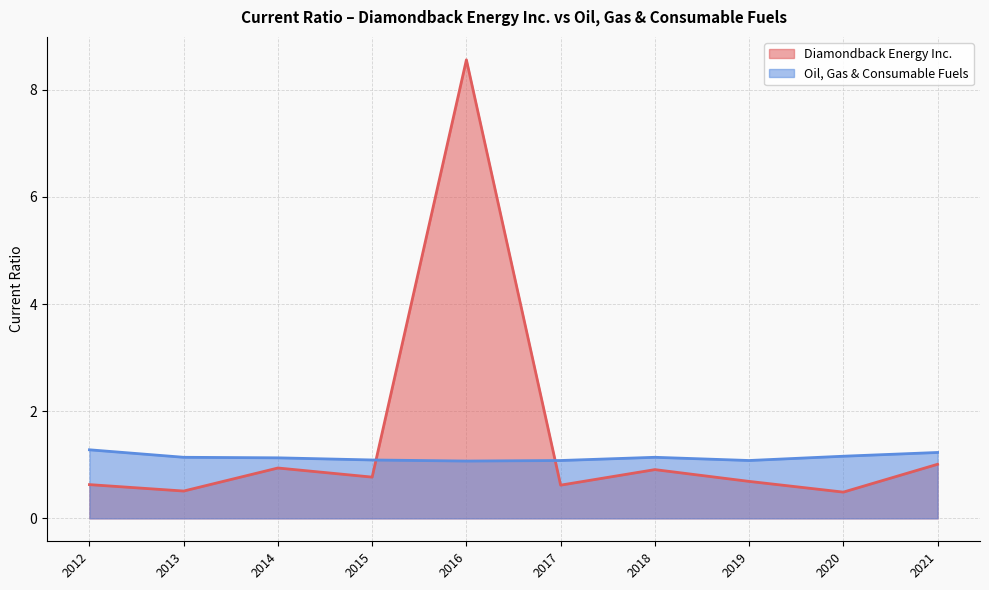

True or false: Diamondback Energy Inc. and Oil, Gas & Consumable Fuels intersect in this chart.

True